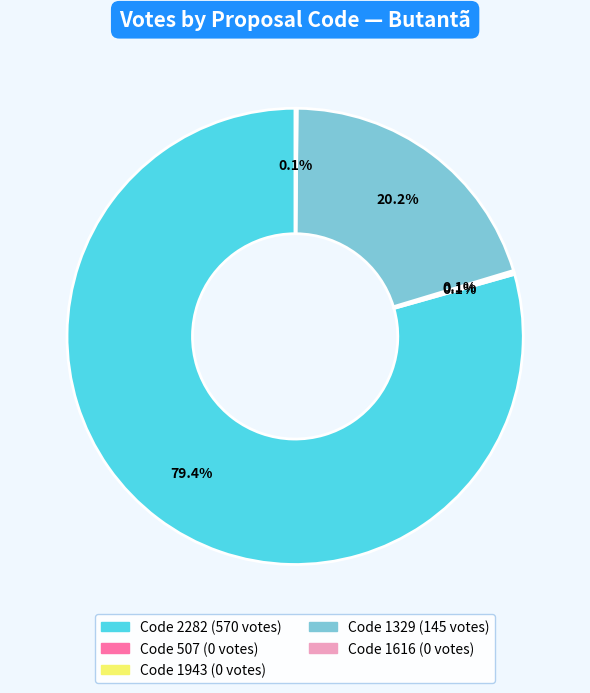

Is there a majority slice in this chart?

Yes